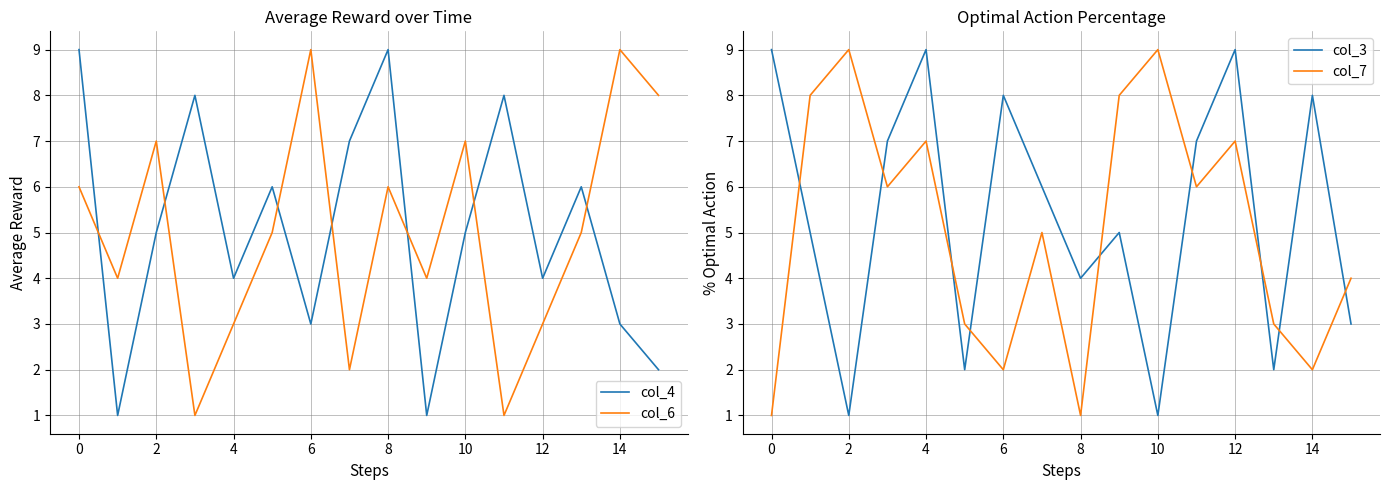

Reading left to right, what are all the values shown in this chart?

col_4: 9	1	5	8	4	6	3	7	9	1	5	8	4	6	3	2
col_6: 6	4	7	1	3	5	9	2	6	4	7	1	3	5	9	8
col_3: 9	5	1	7	9	2	8	6	4	5	1	7	9	2	8	3
col_7: 1	8	9	6	7	3	2	5	1	8	9	6	7	3	2	4